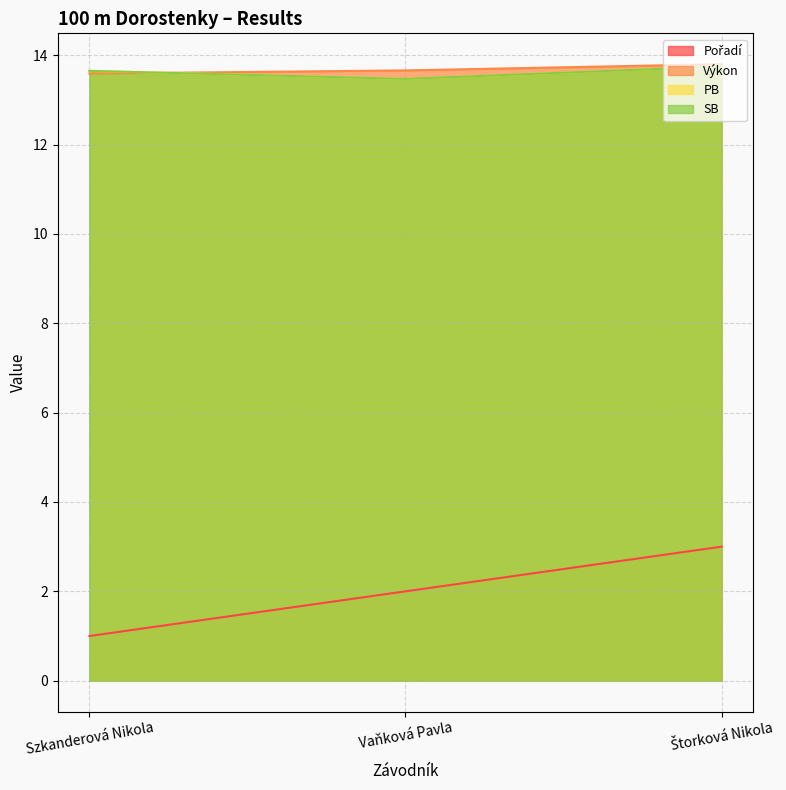

At which label is Pořadí closest to 2?

Vaňková Pavla